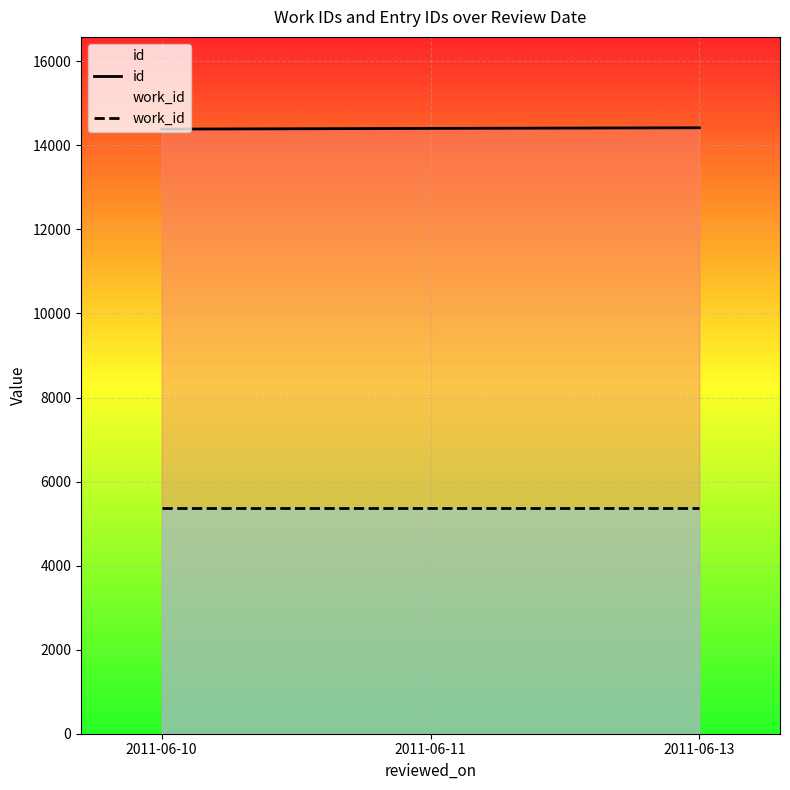

Reading right to left, transcribe all the data shown in this chart.

id: 2011-06-13=14419	2011-06-11=14404	2011-06-10=14387
work_id: 2011-06-13=5366	2011-06-11=5366	2011-06-10=5366